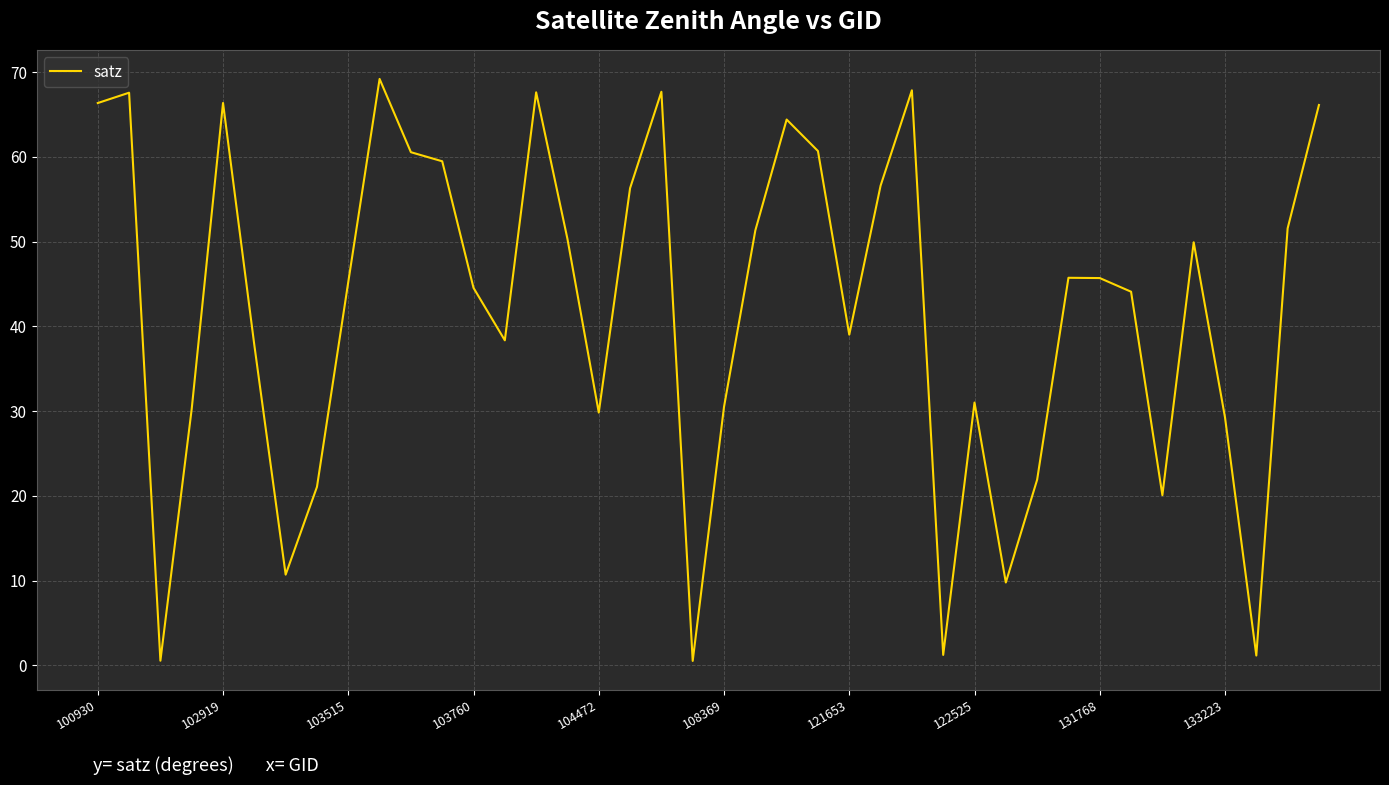

What is the maximum value shown in the chart?

69.2